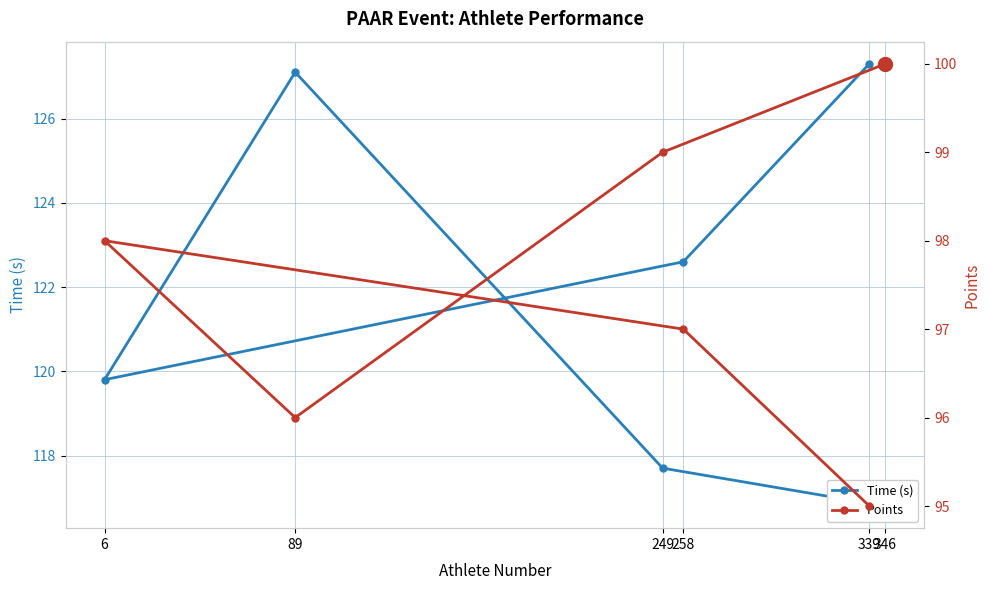

What is the minimum value shown in the chart?

95.0